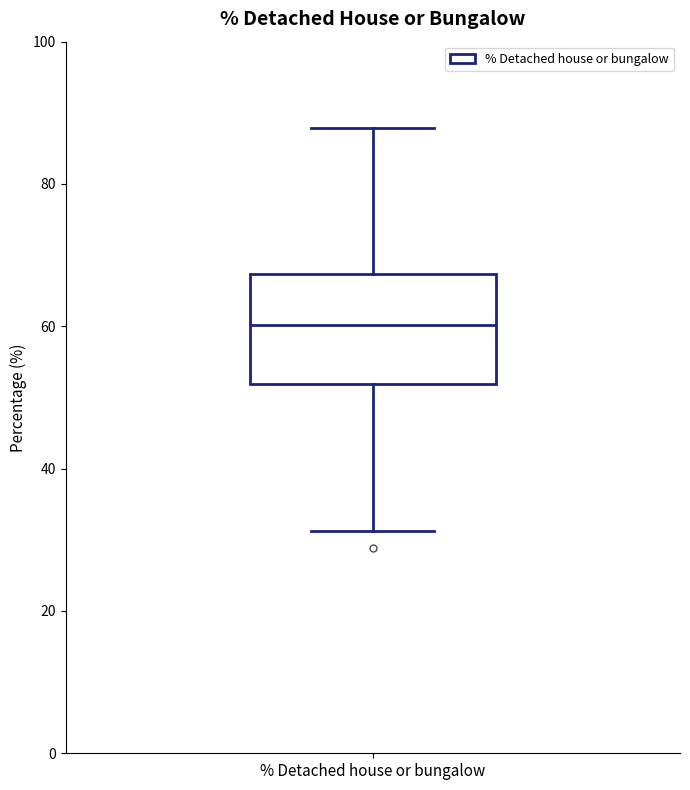

Read this box plot against the y-axis: the position of the median line, the range covered by the box, and the ends of both whiskers. The values are not printed on the chart, so give them approximately, as read against the axis.

median 60, box 52 to 68, whiskers 32 to 88